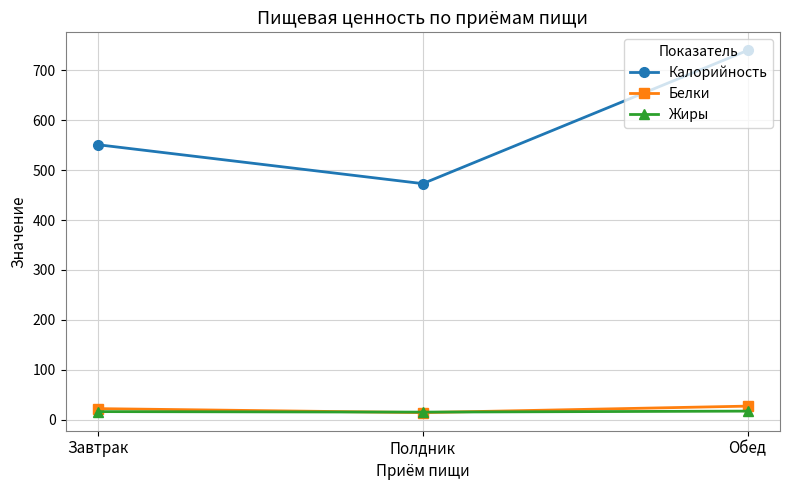

Read the Калорийность value at Полдник.

473